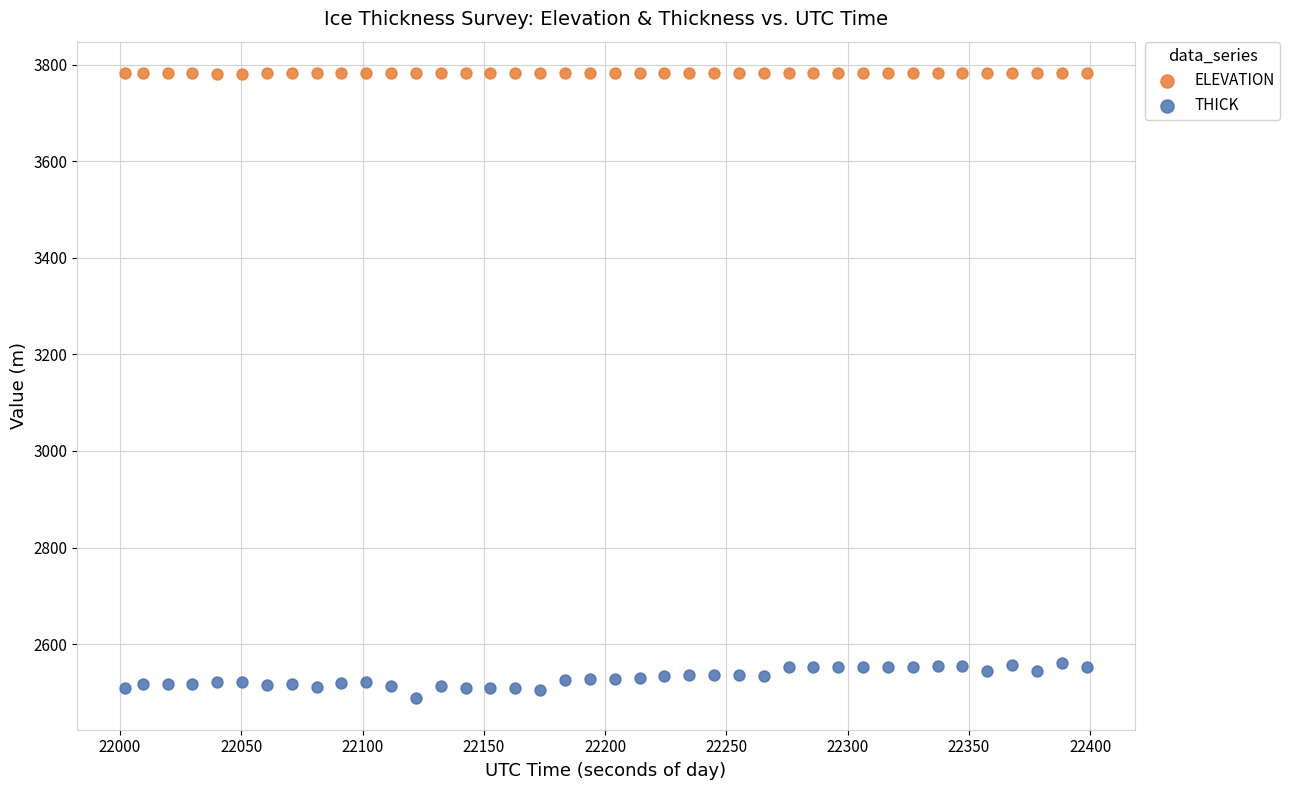

What are all the series names shown in the legend?

ELEVATION, THICK